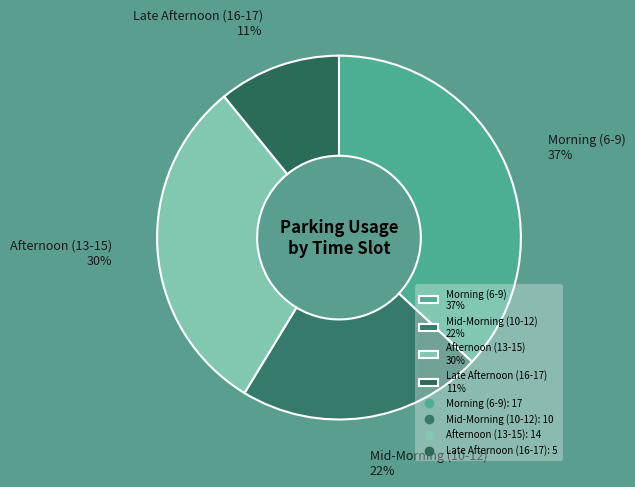

What is the ratio of the value at Morning (6-9) 37% to the value at Late Afternoon (16-17) 11%?

3.4